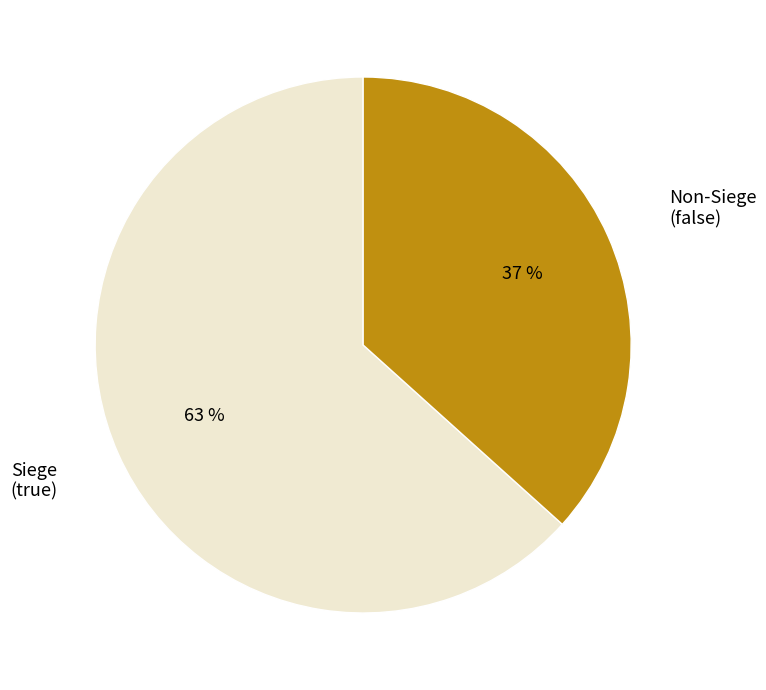

Rank the categories by value from lowest to highest.

Non-Siege (false), Siege (true)